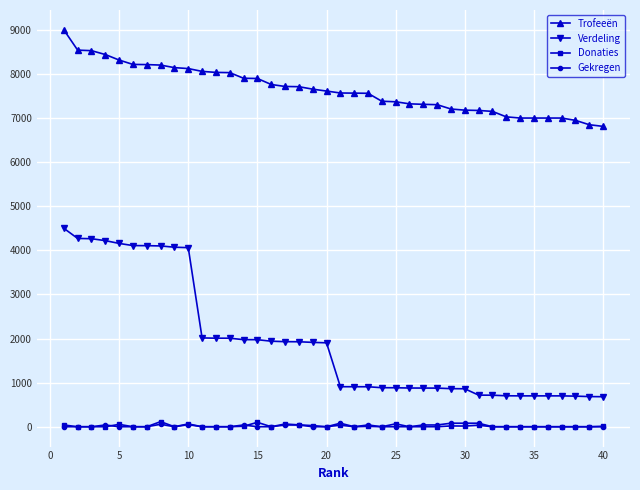

Which series has the largest total across all categories?

Trofeeën